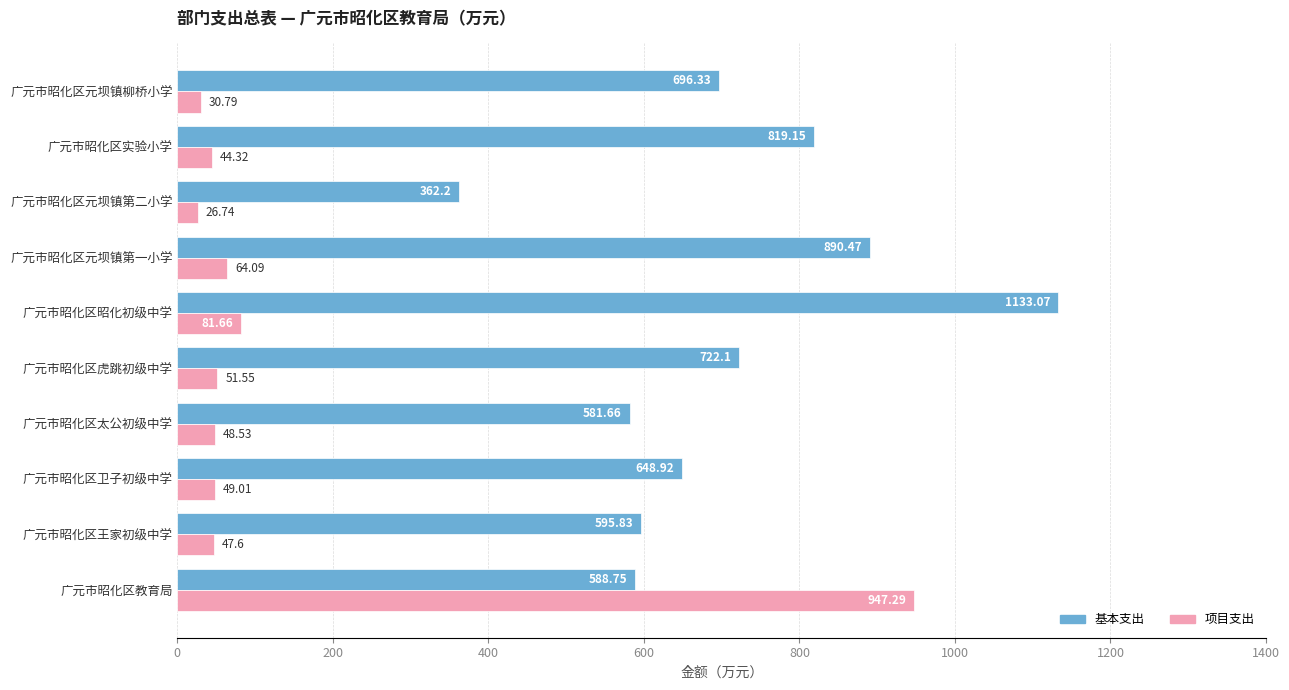

Rank the series by their average value, from lowest to highest.

项目支出, 基本支出